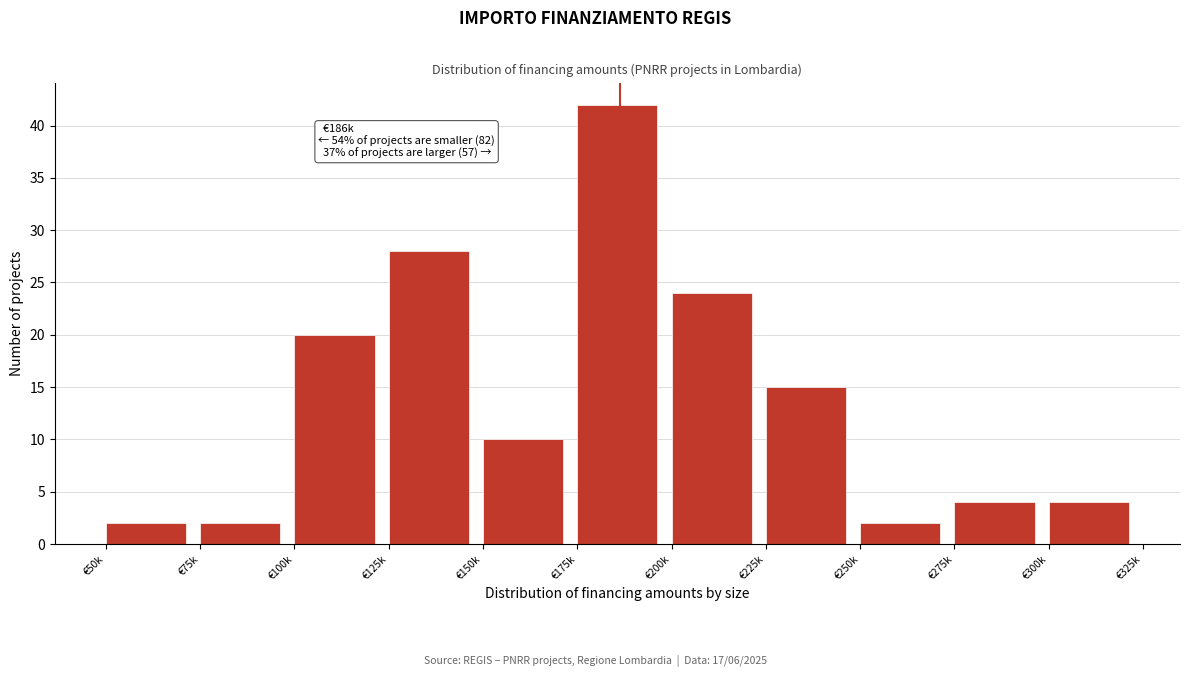

Reading left to right, transcribe all the data shown in this chart.

2	2	20	28	10	42	24	15	2	4	4